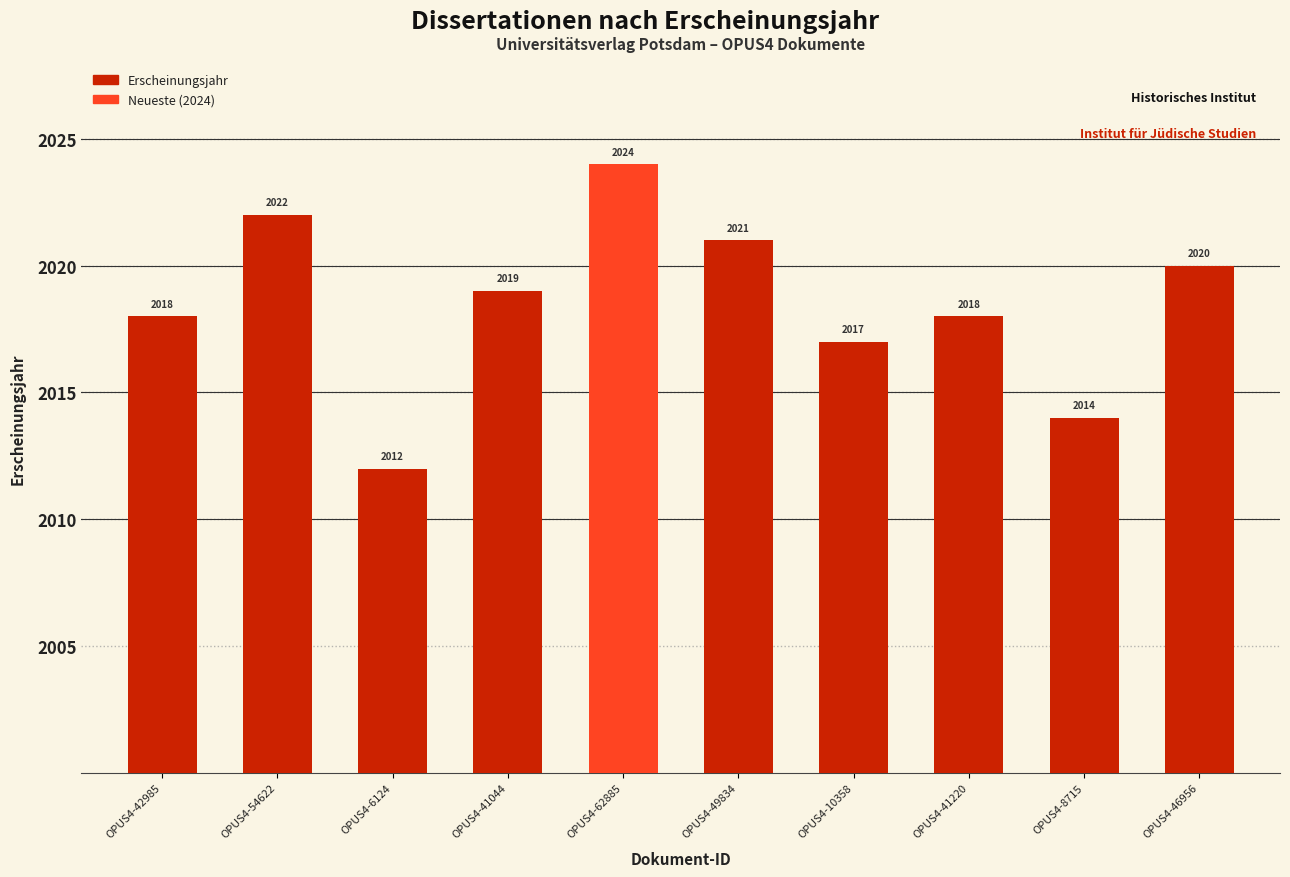

The value at OPUS4-10358 is 2969. True or false?

False